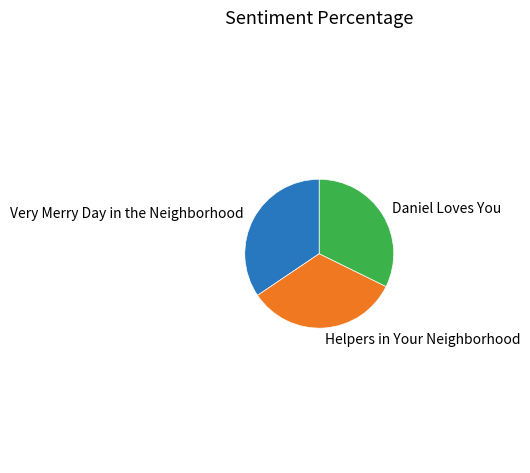

Is there any slice that represents more than half of the pie?

No